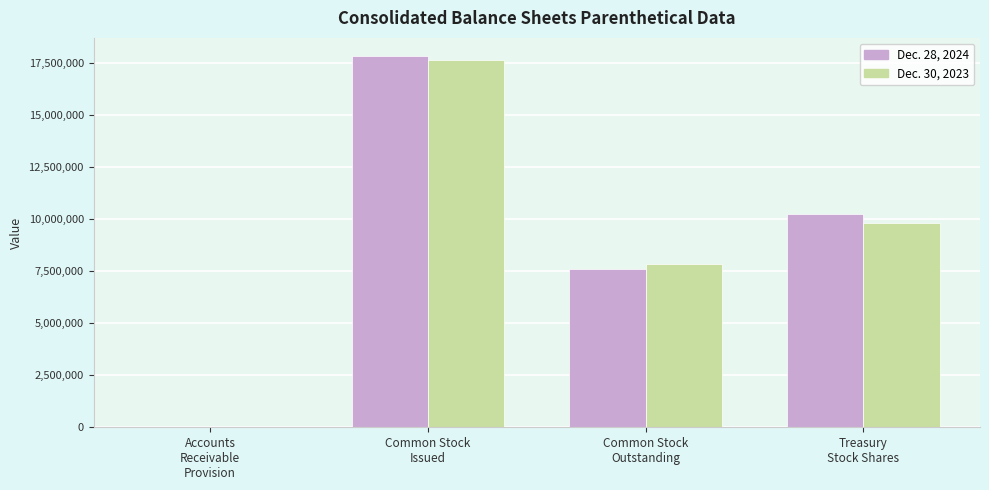

True or false: Dec. 30, 2023 has a value of 1600 at Accounts
Receivable
Provision.

True